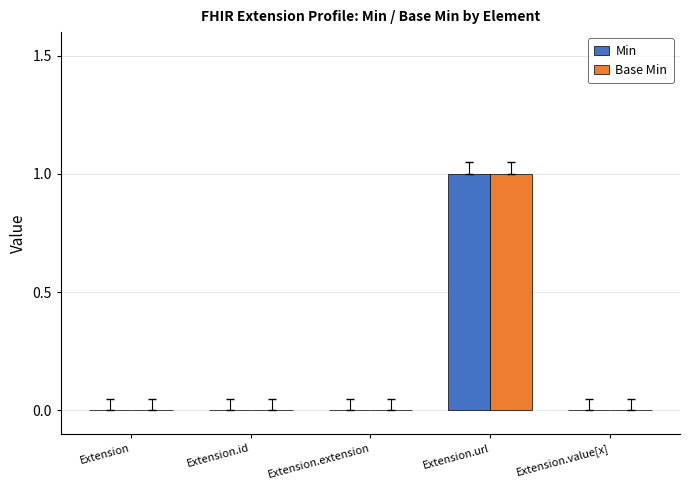

At which category is the sum across all series the highest?

Extension.url